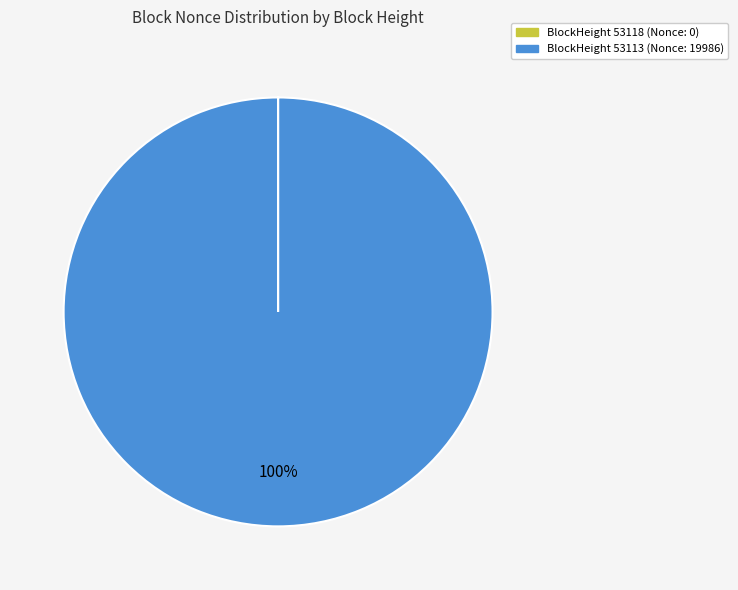

Is there any slice that represents more than half of the pie?

Yes